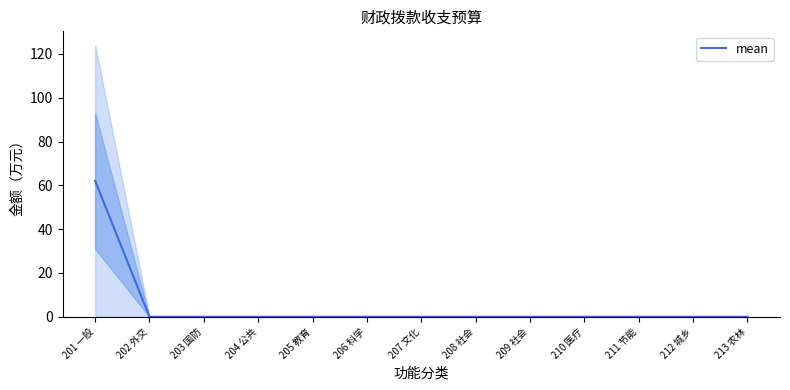

The chart shows a value of 0.0 at 208 社会. True or false?

True